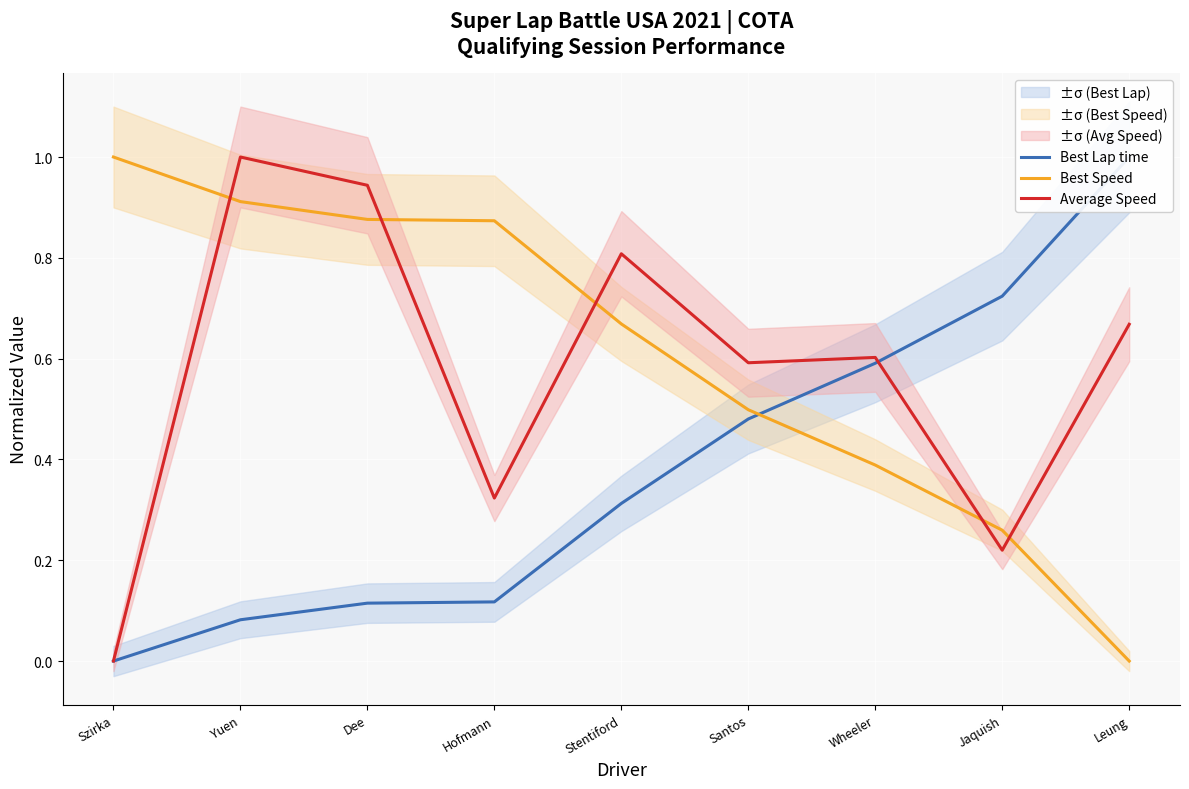

True or false: Best Lap time and Best Speed intersect in this chart.

True